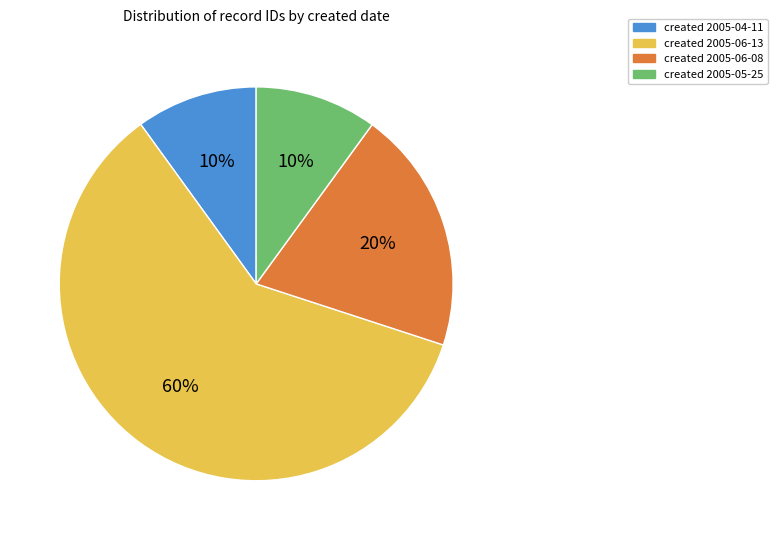

Is it true that created 2005-06-13 is 60% of the pie?

True